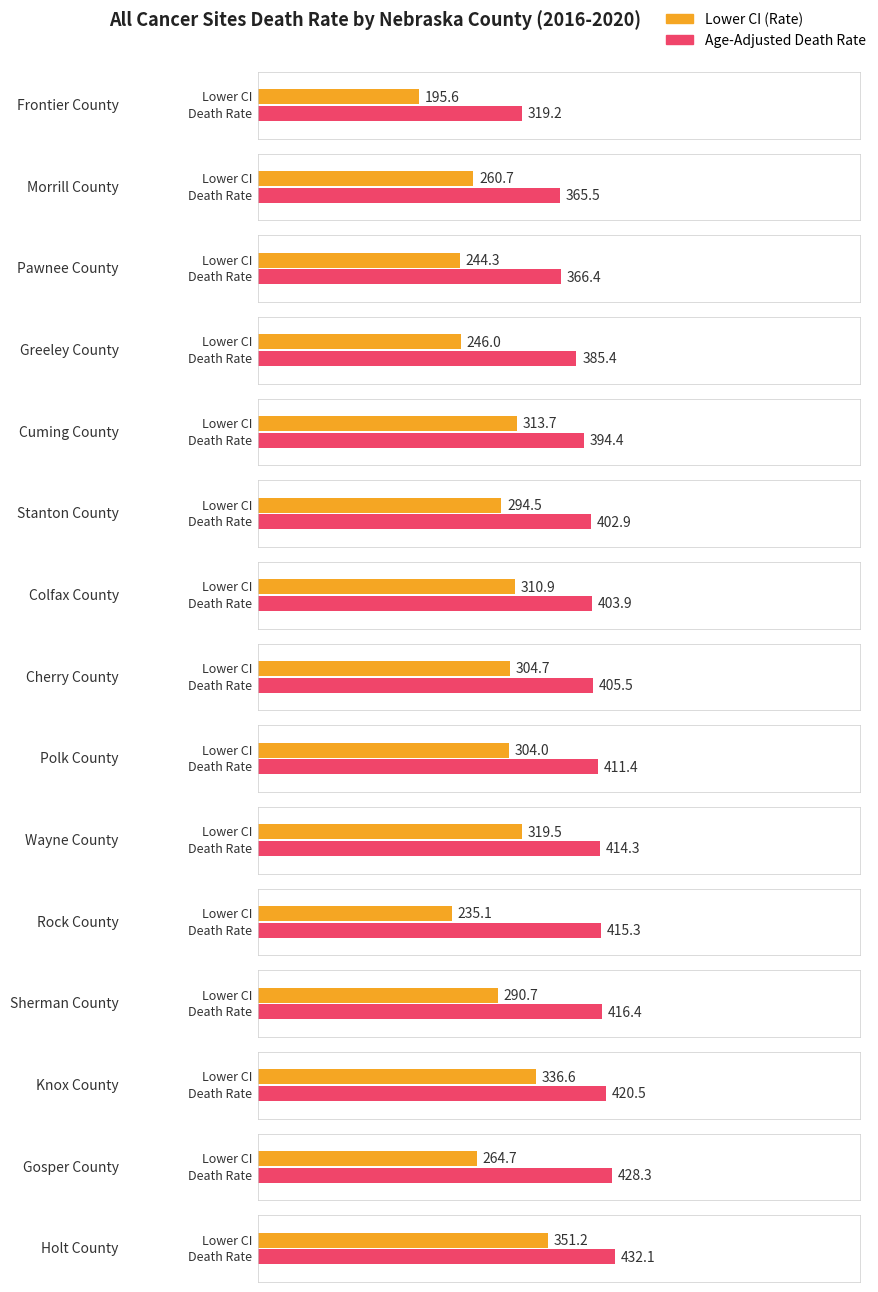

Between Morrill County and Colfax County, which is larger?

Colfax County